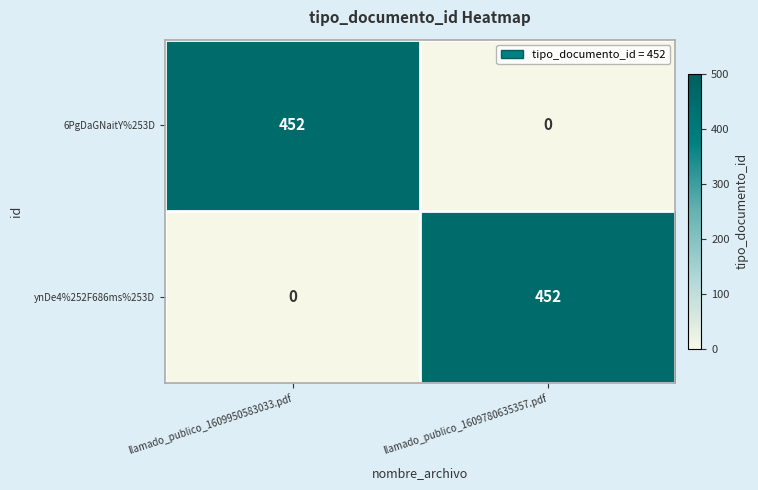

Reading left to right, list all the values displayed in this chart.

6PgDaGNaitY%253D: 452	0
ynDe4%252F686ms%253D: 0	452